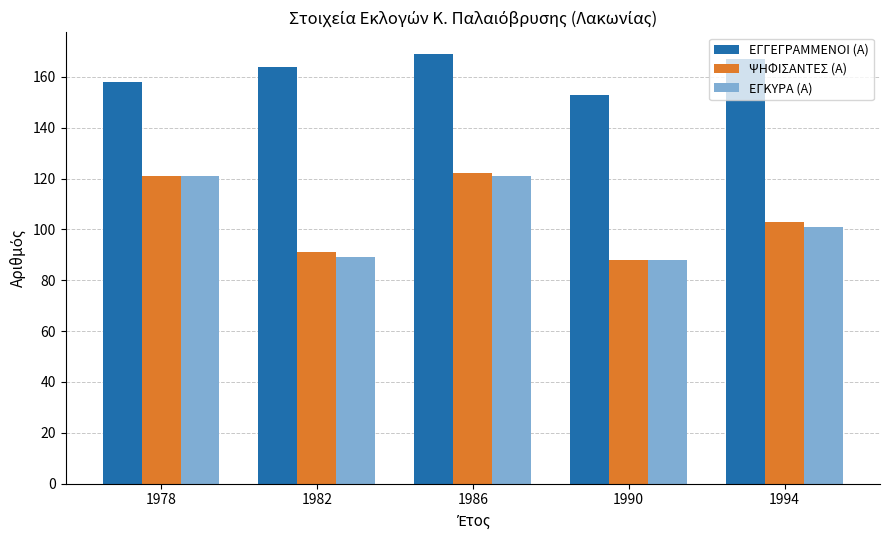

How many bars are there in total?

15